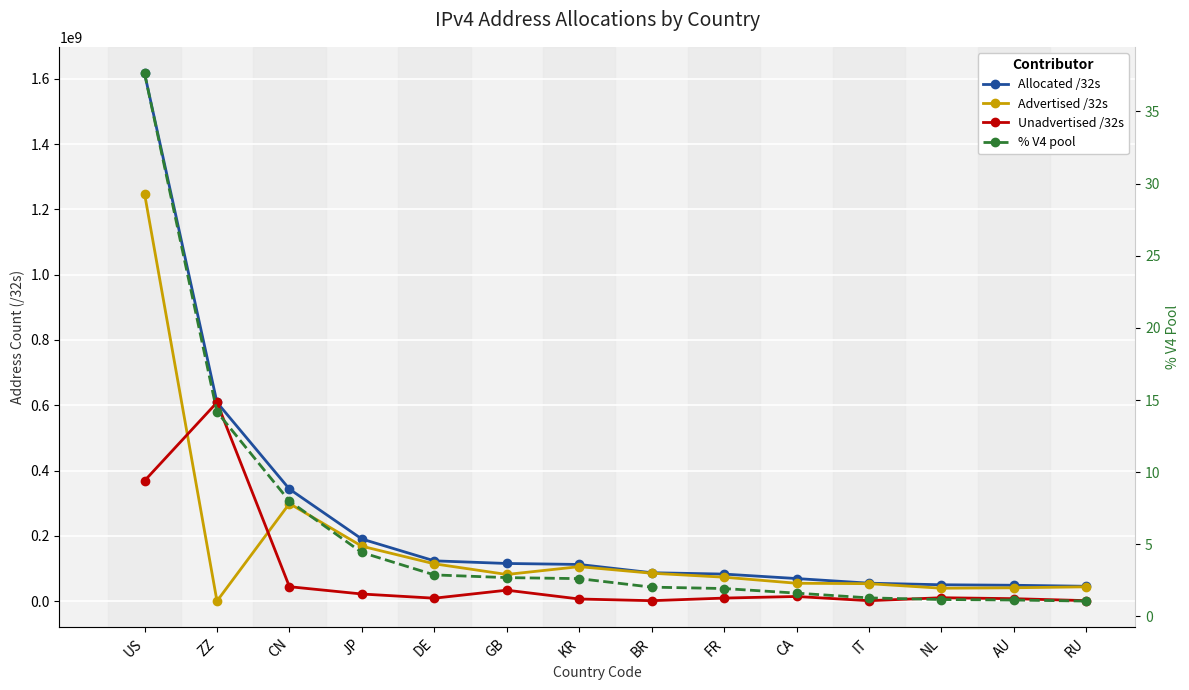

At how many categories does at least one series exceed 957930953?

1